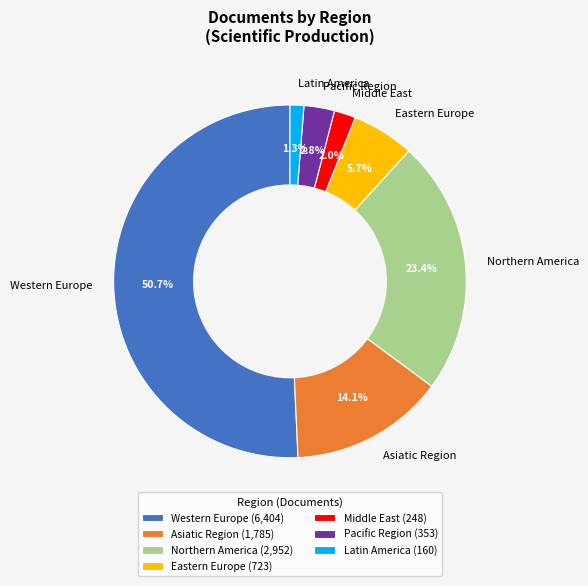

Between Asiatic Region and Western Europe, which is larger?

Western Europe